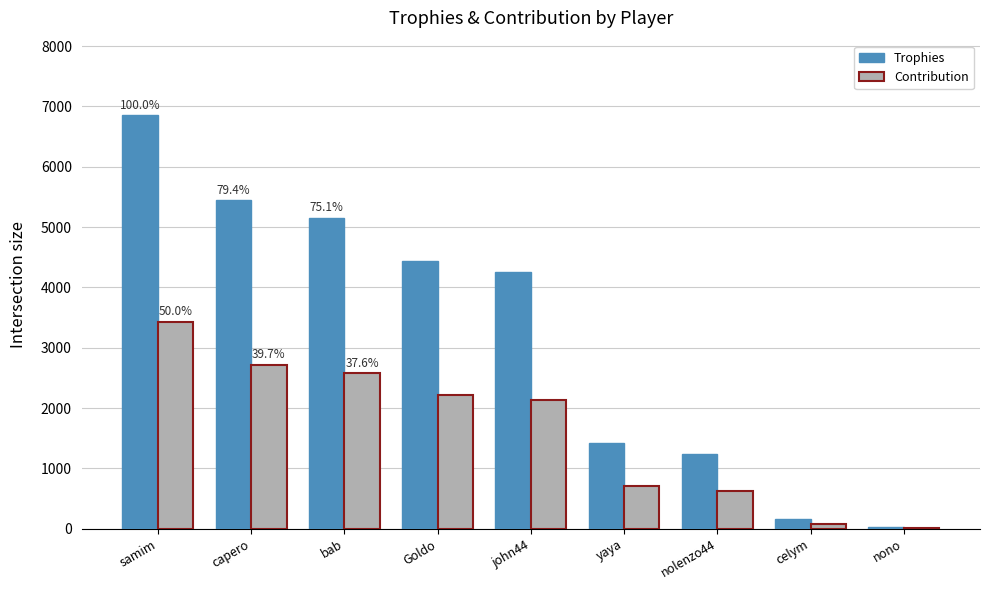

Is the value of Contribution at samim greater than the value of Trophies at yaya?

Yes